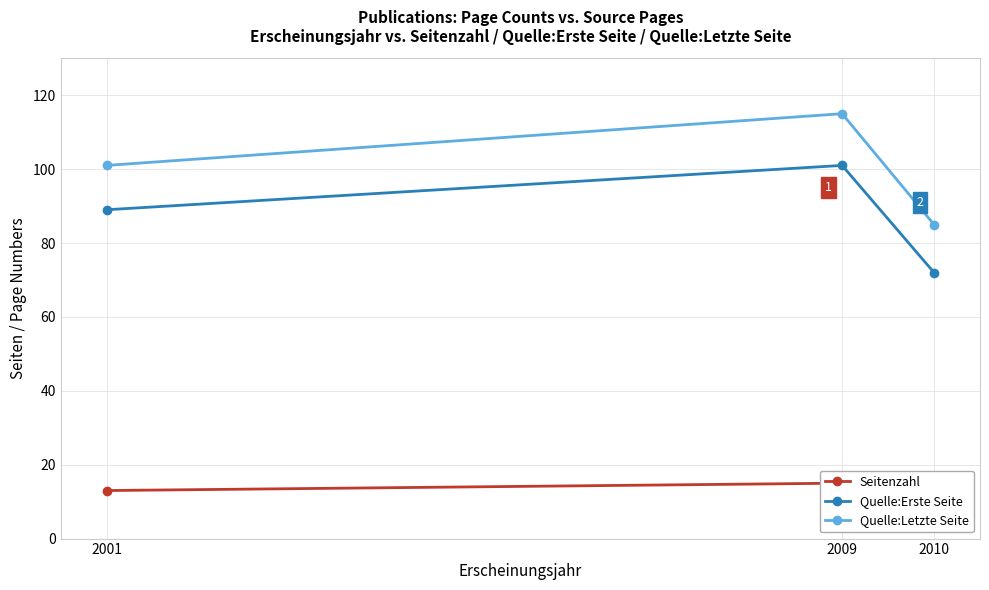

Reading right to left, extract all data points from this chart.

Seitenzahl: 14	15	13
Quelle:Erste Seite: 72	101	89
Quelle:Letzte Seite: 85	115	101